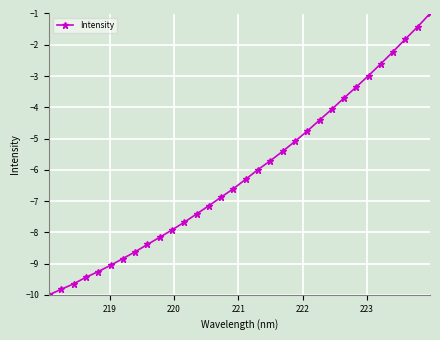

What is the minimum value shown in the chart?

-10.0